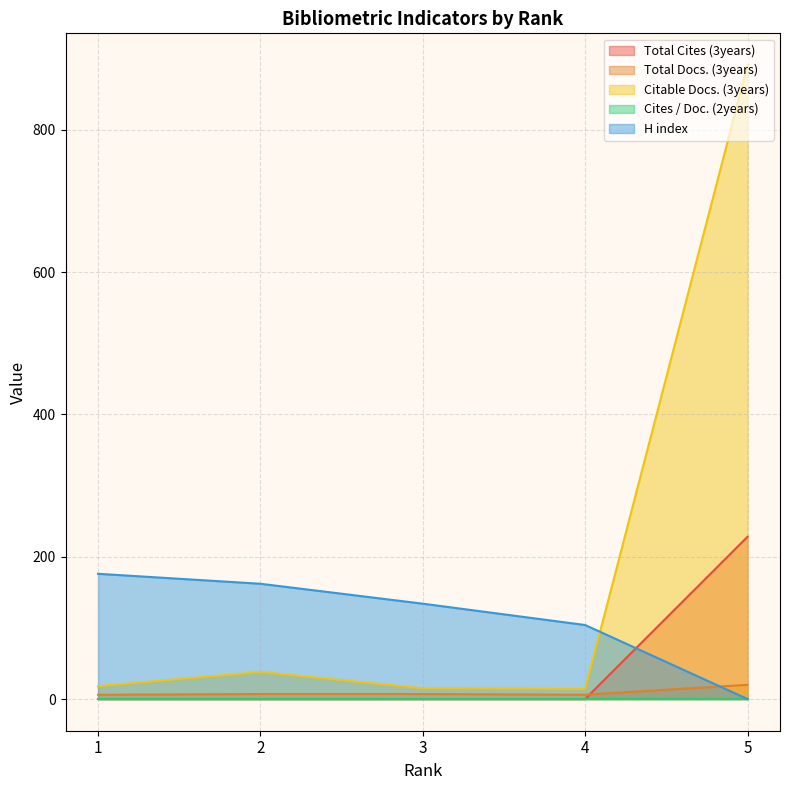

What is the value of the Total Cites (3years) point at the 5th from the left?

228